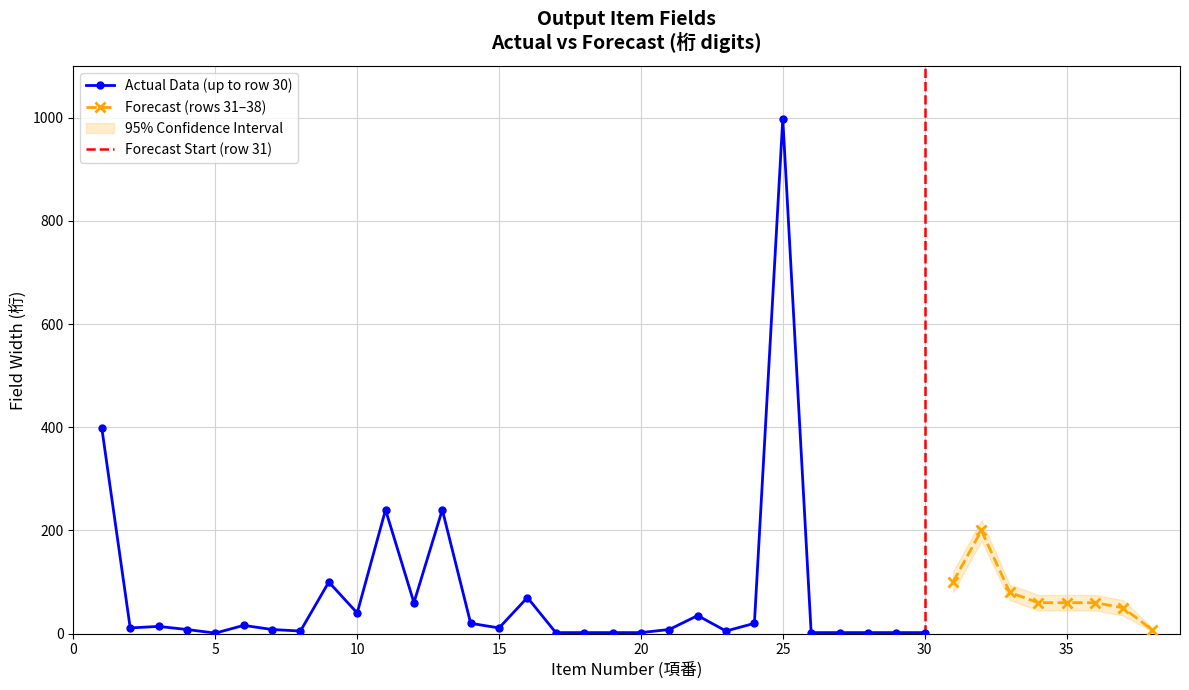

What is the value of the Forecast (桁 values) point at the 33rd from the left?

80